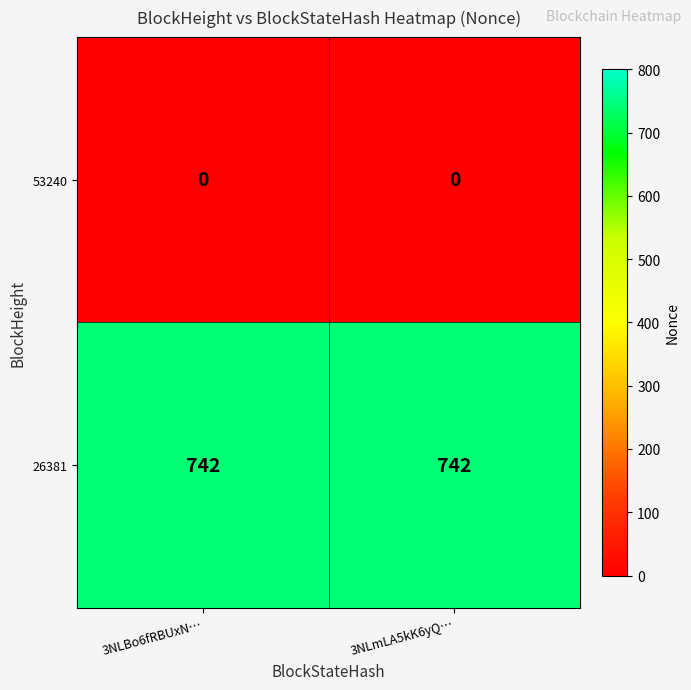

Reading left to right, list all the values displayed in this chart.

53240: 0	0
26381: 742	742